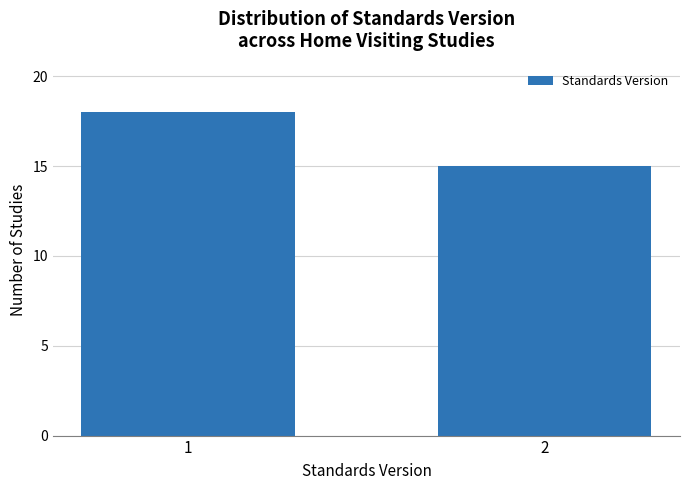

Reading left to right, transcribe all the data shown in this chart.

18	15